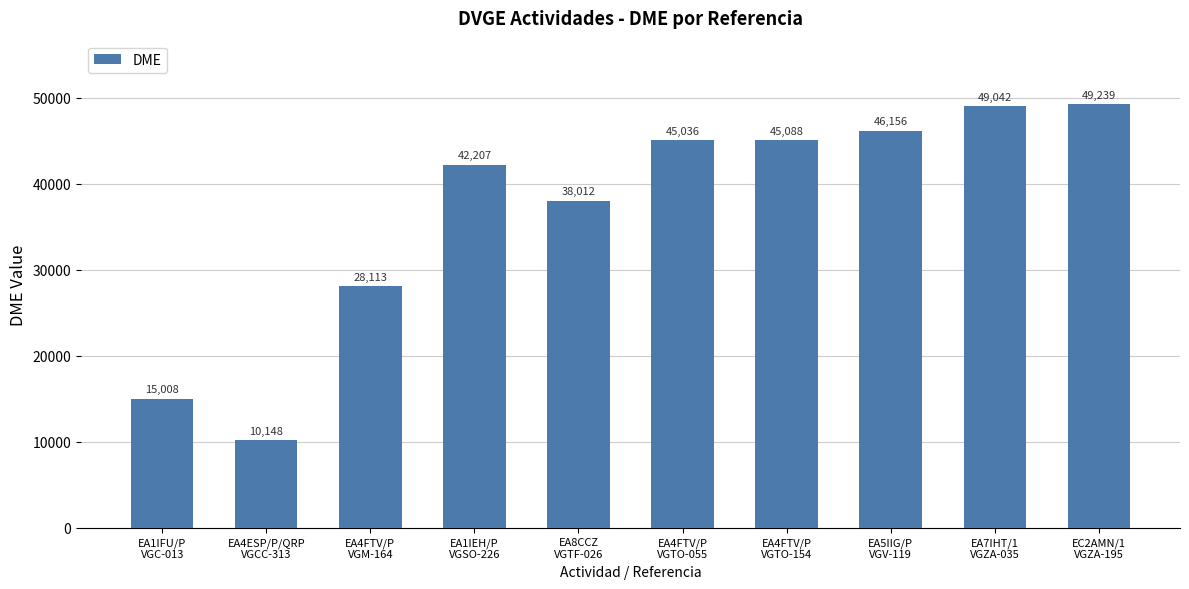

Rank the categories by value from highest to lowest.

EC2AMN/1
VGZA-195, EA7IHT/1
VGZA-035, EA5IIG/P
VGV-119, EA4FTV/P
VGTO-154, EA4FTV/P
VGTO-055, EA1IEH/P
VGSO-226, EA8CCZ
VGTF-026, EA4FTV/P
VGM-164, EA1IFU/P
VGC-013, EA4ESP/P/QRP
VGCC-313